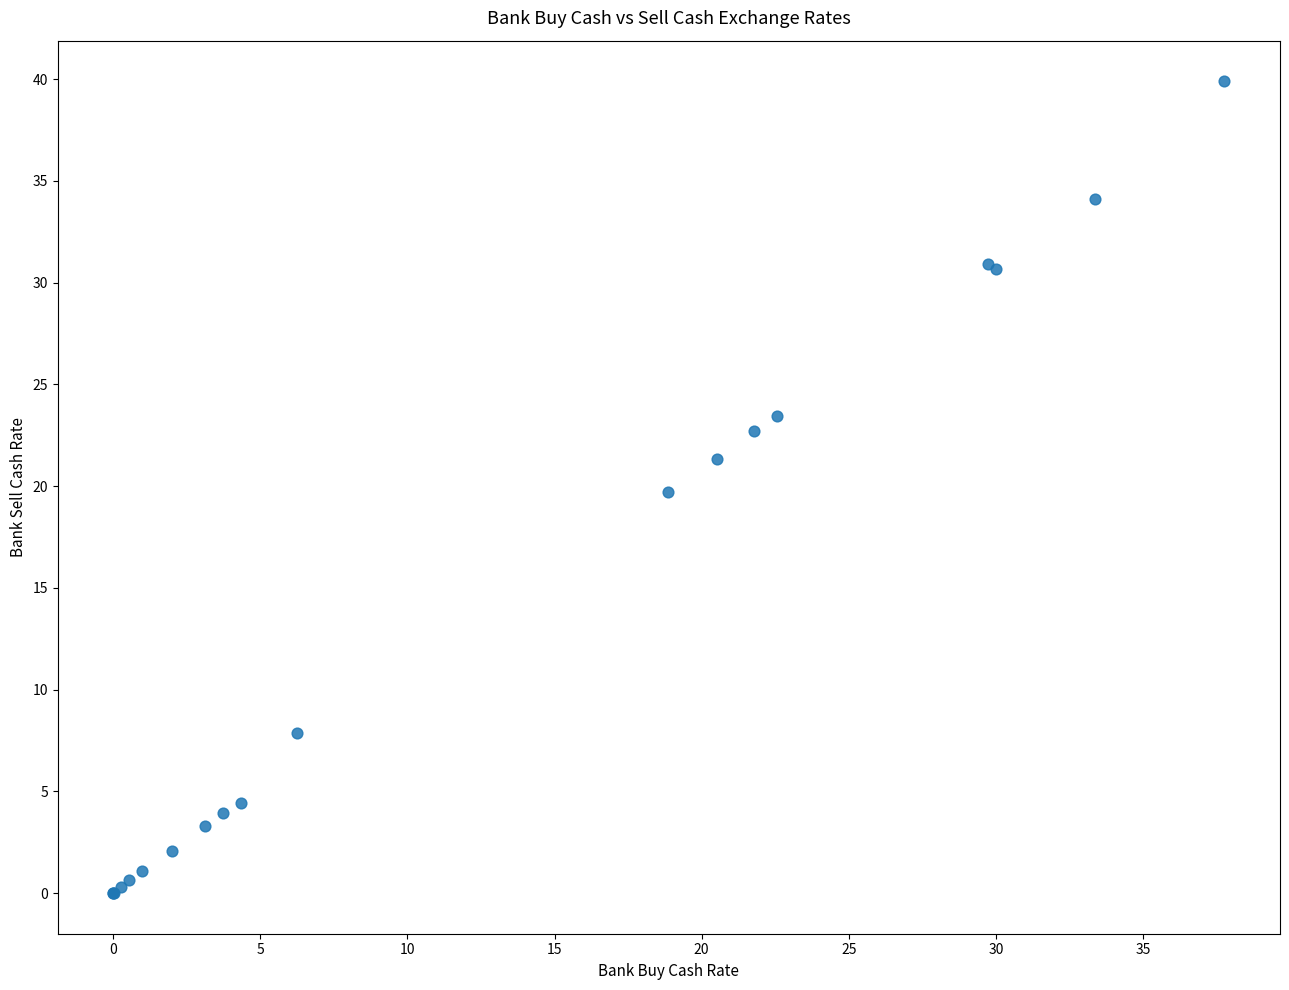

What Y value in the scatter plot is closest to 19?

19.7